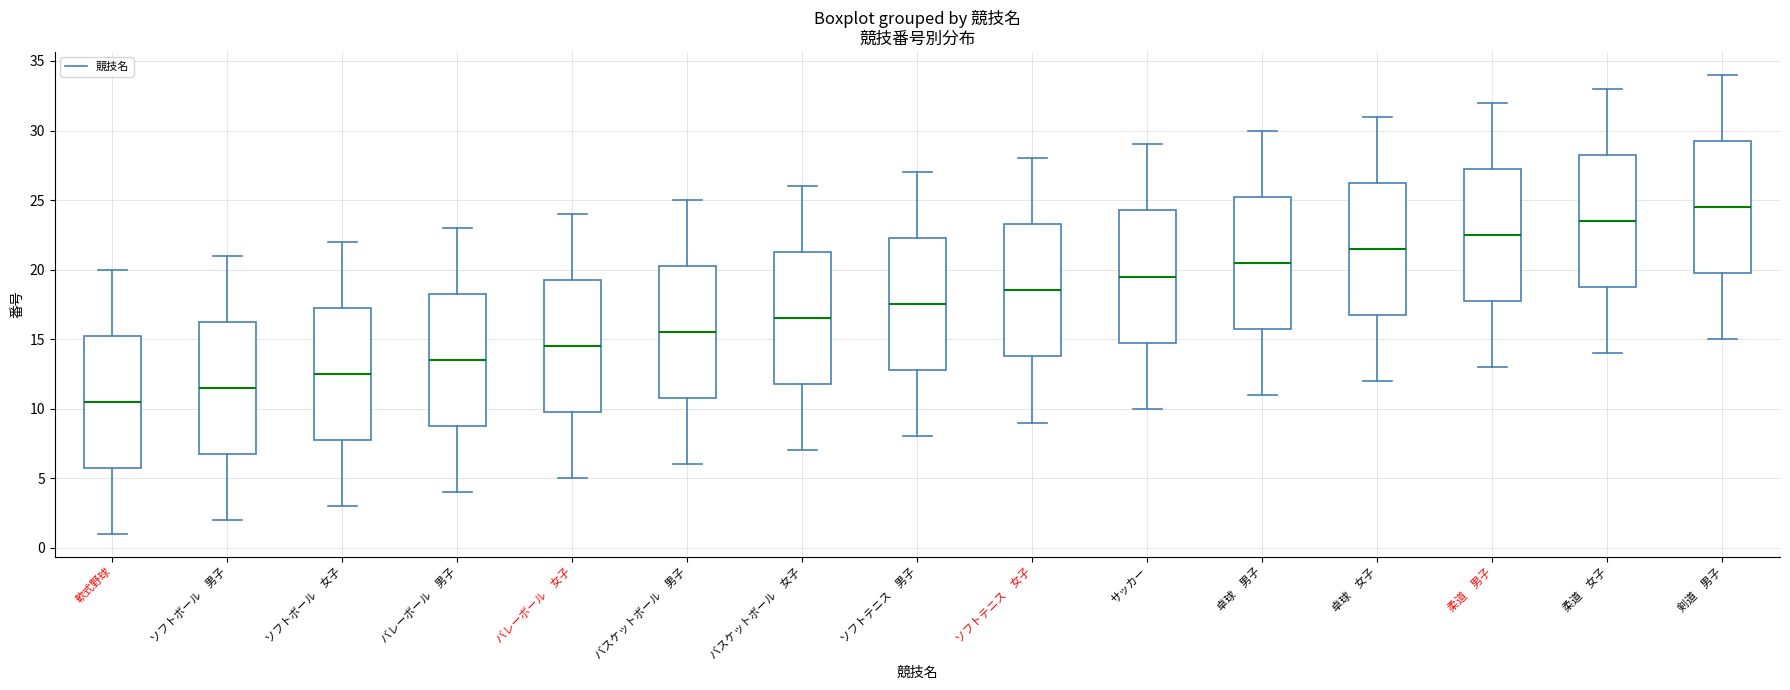

Which box's median line is the highest?

剣道 男子